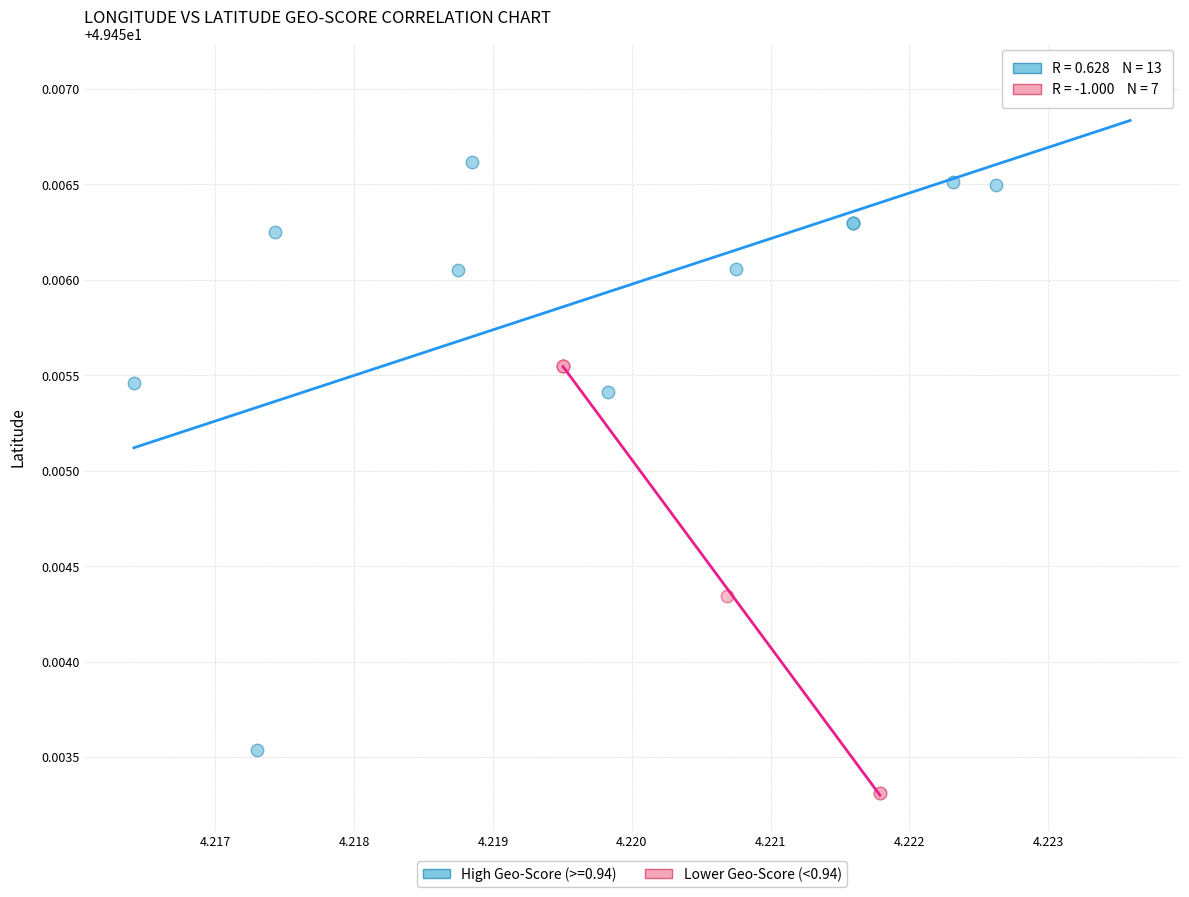

Which series contains the highest Y value?

High Geo-Score (>=0.94)